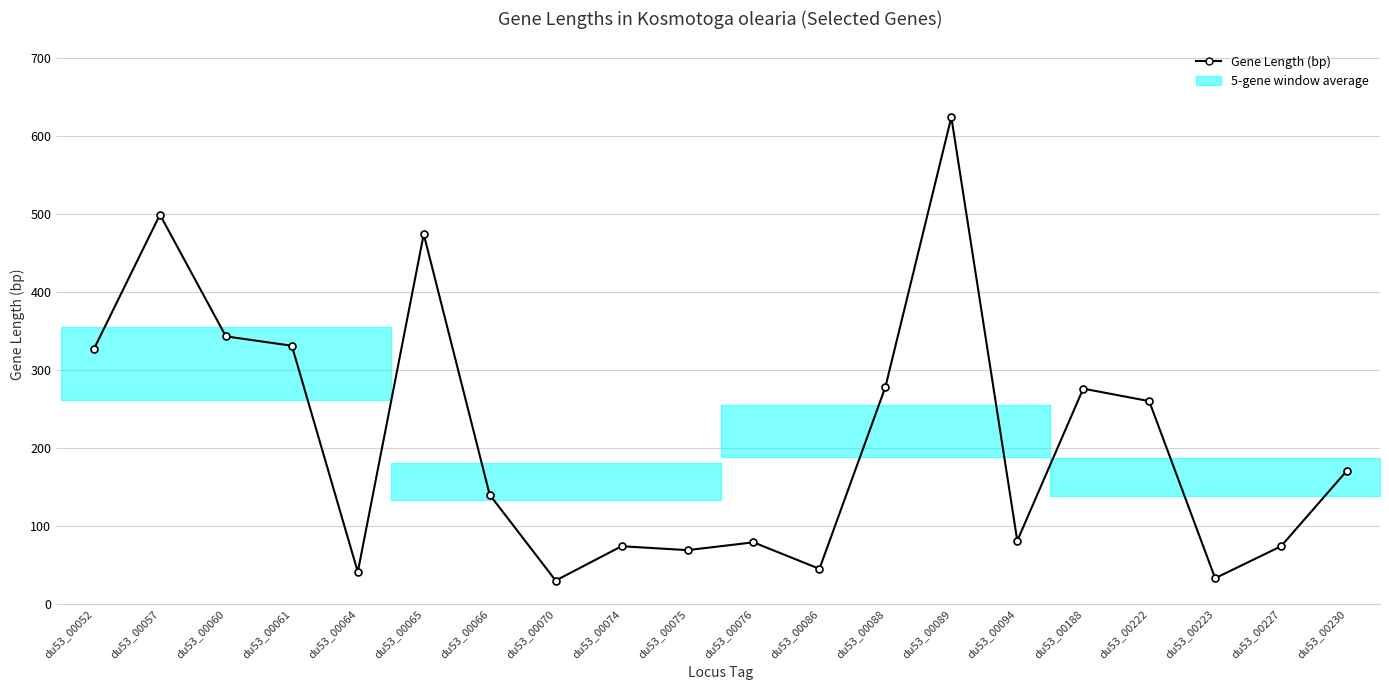

What is the value of the 10th point from the left?

69